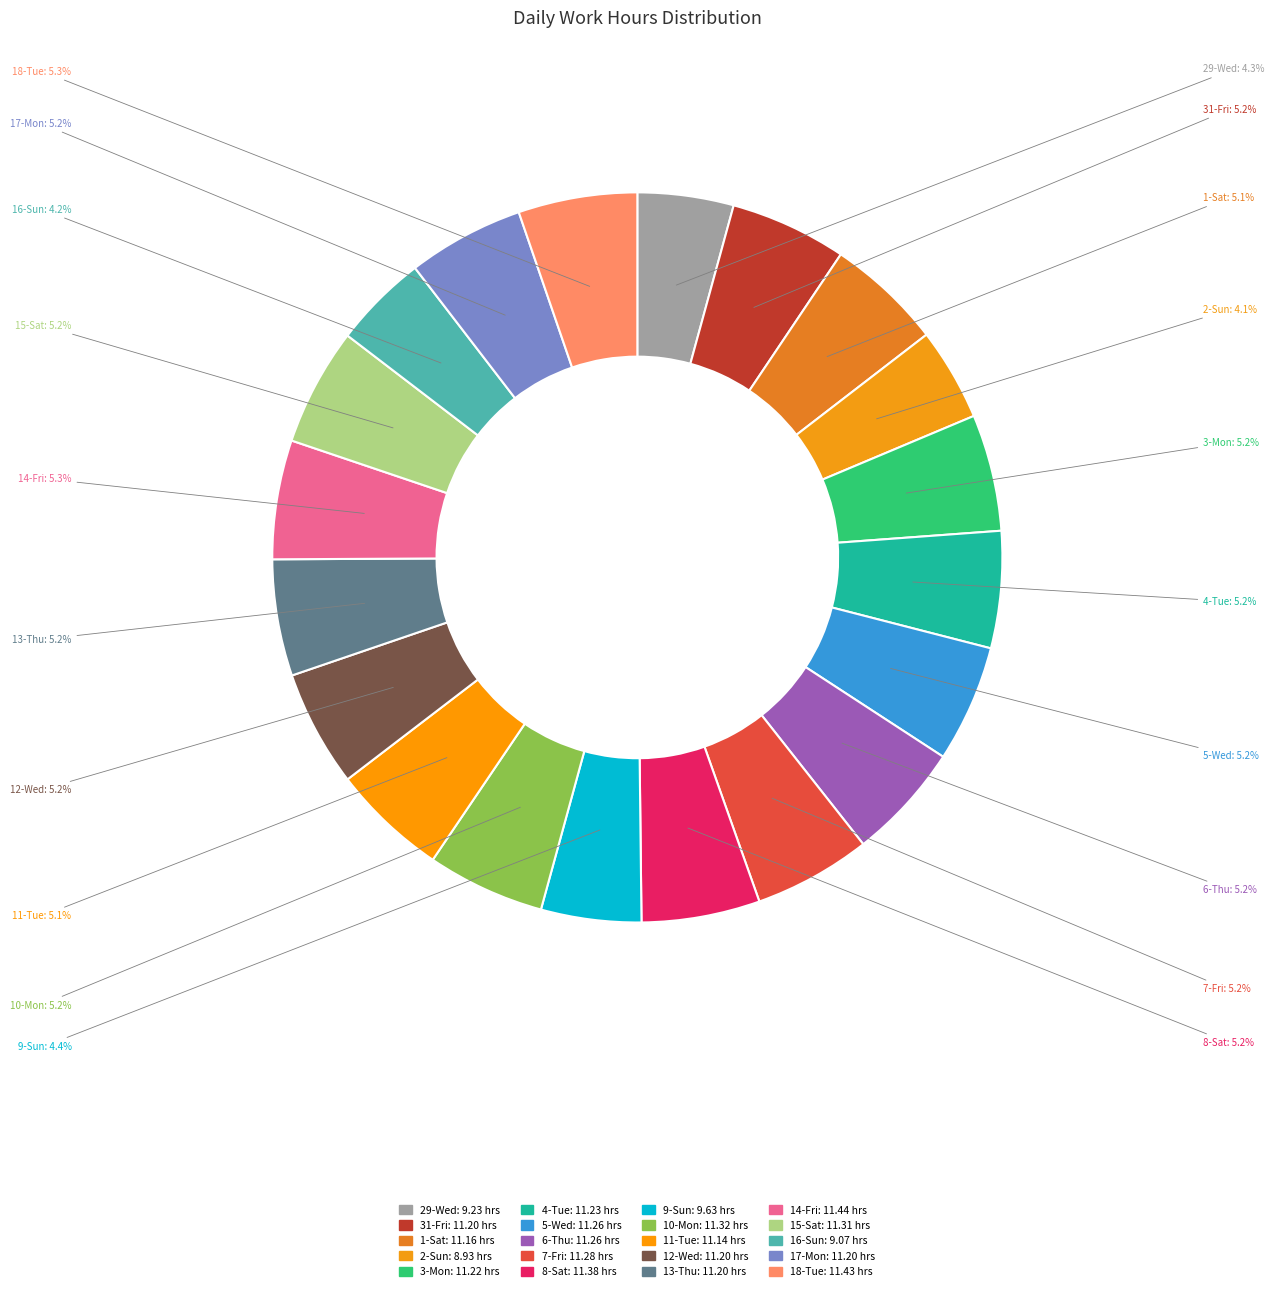

To the nearest percent, what is the difference between the largest and smallest slice percentages?

1%